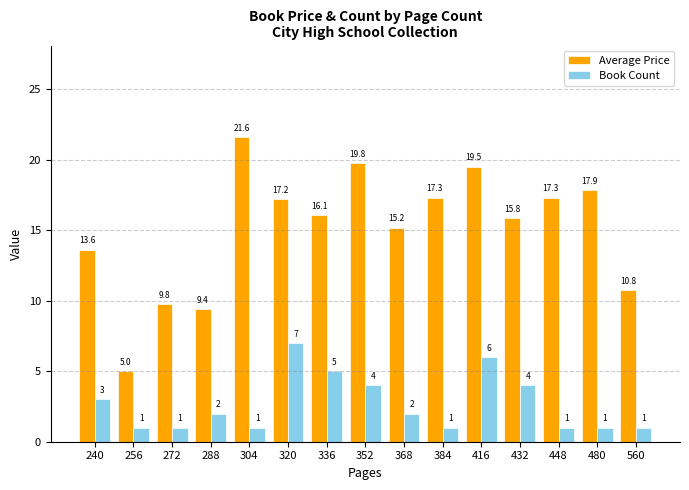

Which series has the widest spread of values?

Average Price